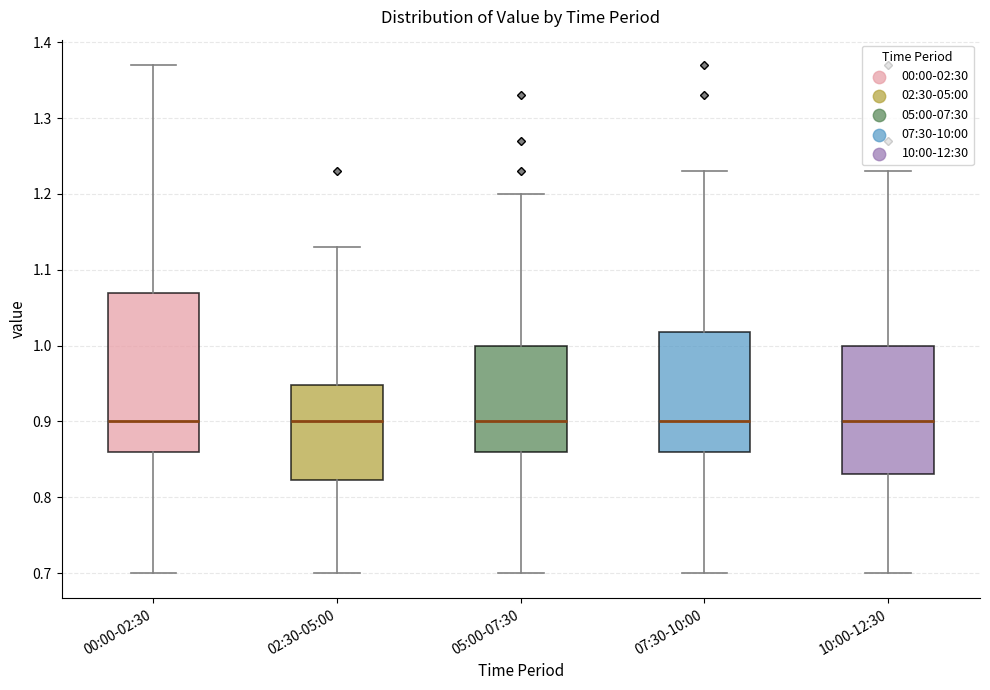

Reading left to right, transcribe this box plot: for each box, give where its median line is, the range the box spans, and where its two whiskers end, as read against the y-axis. The values are not printed on the chart, so give them approximately, as read against the axis.

00:00-02:30: median 0.90, box 0.86 to 1.07, whiskers 0.70 to 1.37
02:30-05:00: median 0.90, box 0.82 to 0.95, whiskers 0.70 to 1.13
05:00-07:30: median 0.90, box 0.86 to 1.00, whiskers 0.70 to 1.20
07:30-10:00: median 0.90, box 0.86 to 1.02, whiskers 0.70 to 1.23
10:00-12:30: median 0.90, box 0.83 to 1.00, whiskers 0.70 to 1.23